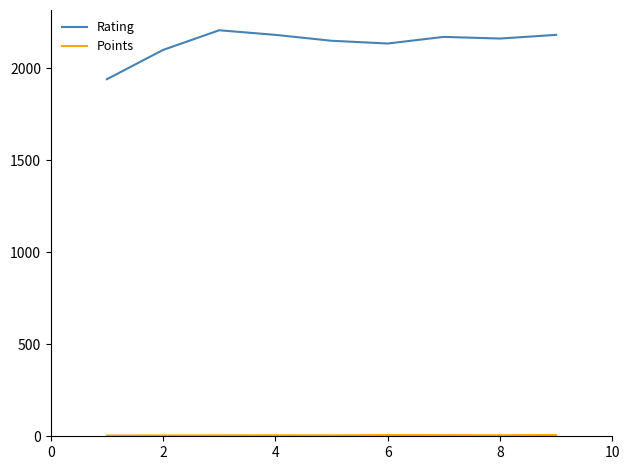

True or false: Rating has more than 2 interior local peaks.

False